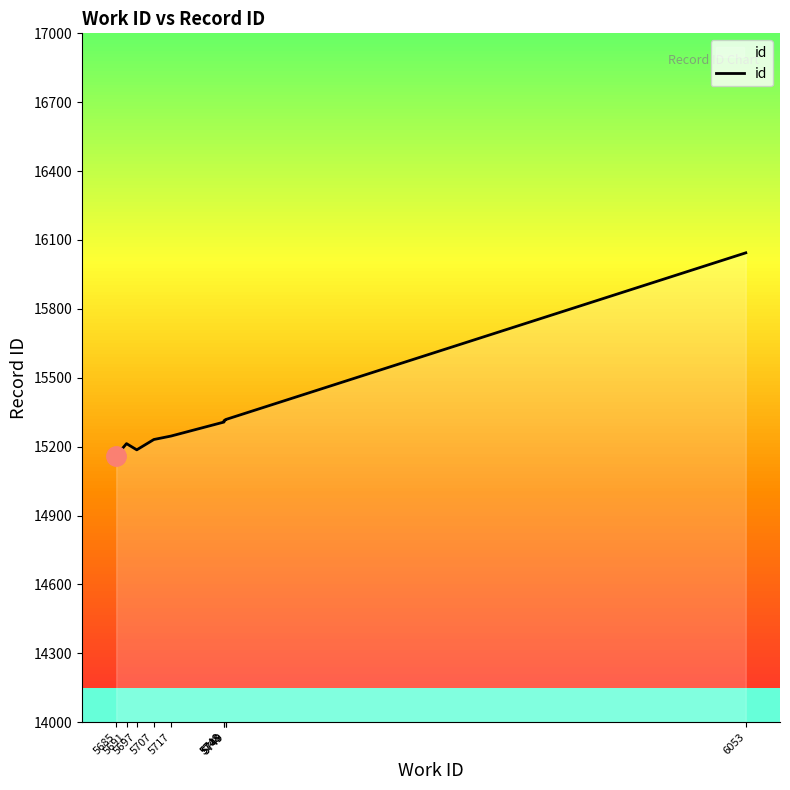

How many categories are shown in the chart?

10